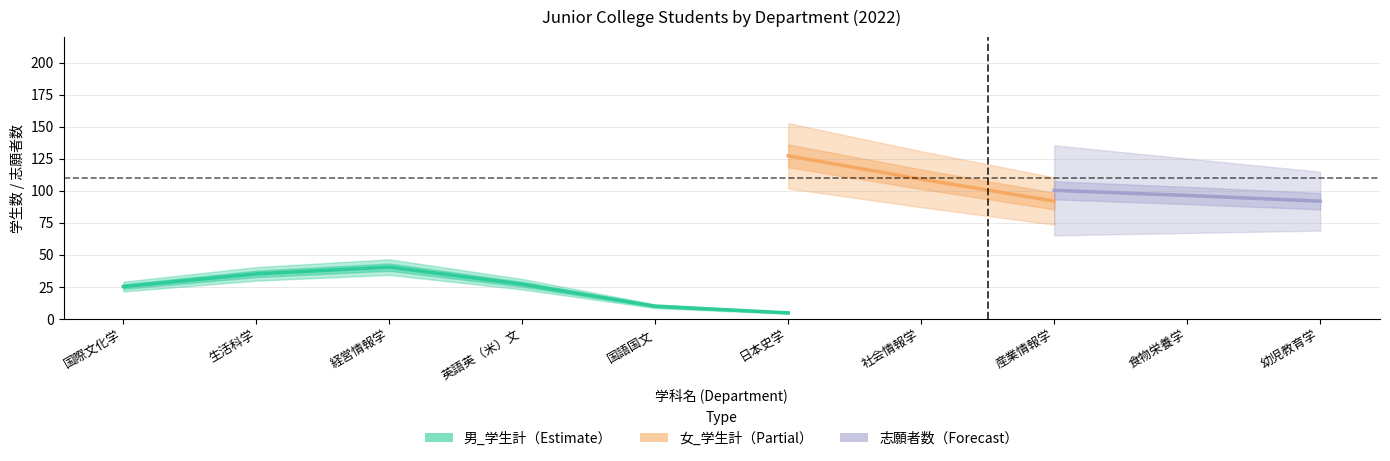

What is the label of the 5th point from the left?

国語国文